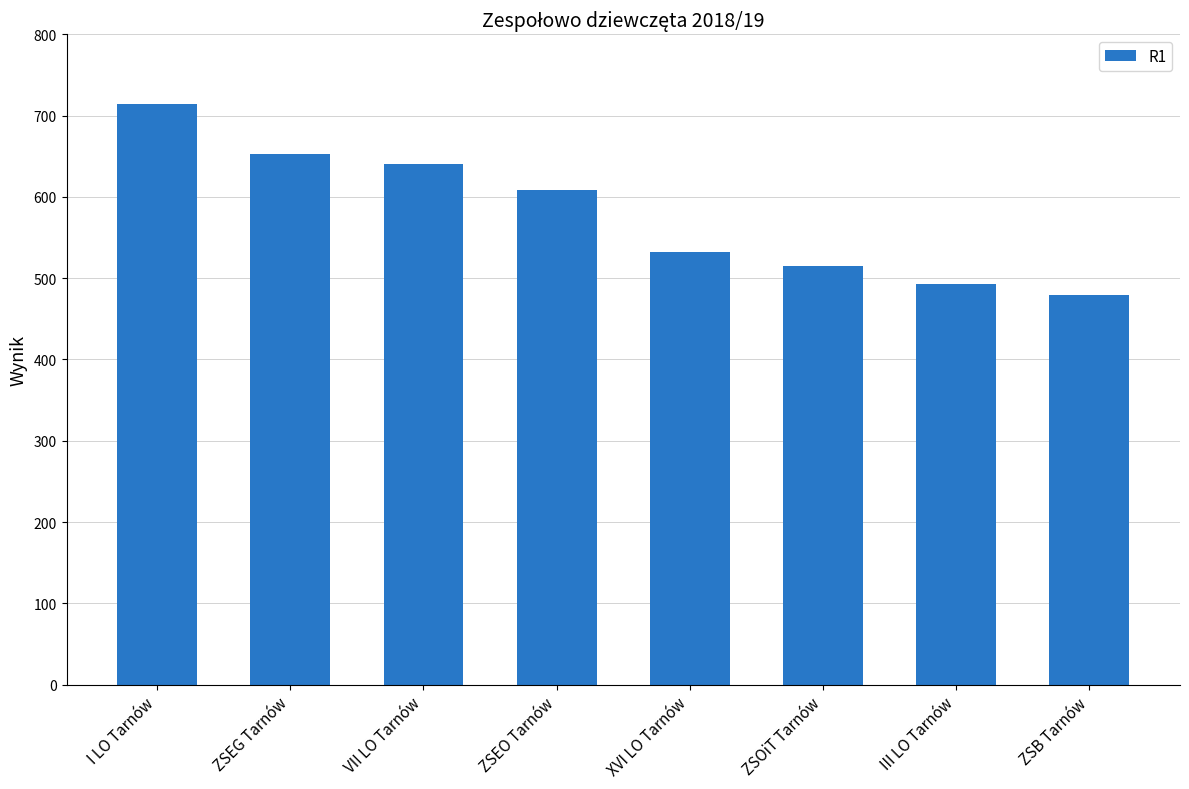

Is it true that the value at III LO Tarnów is 798?

False